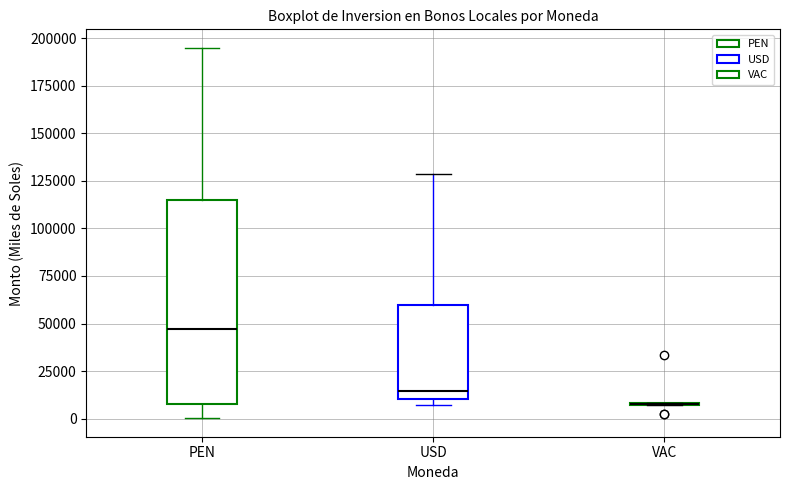

Where is the lower edge of the box for USD on the y-axis? The values are not printed on the chart, so give them approximately, as read against the axis.

10000